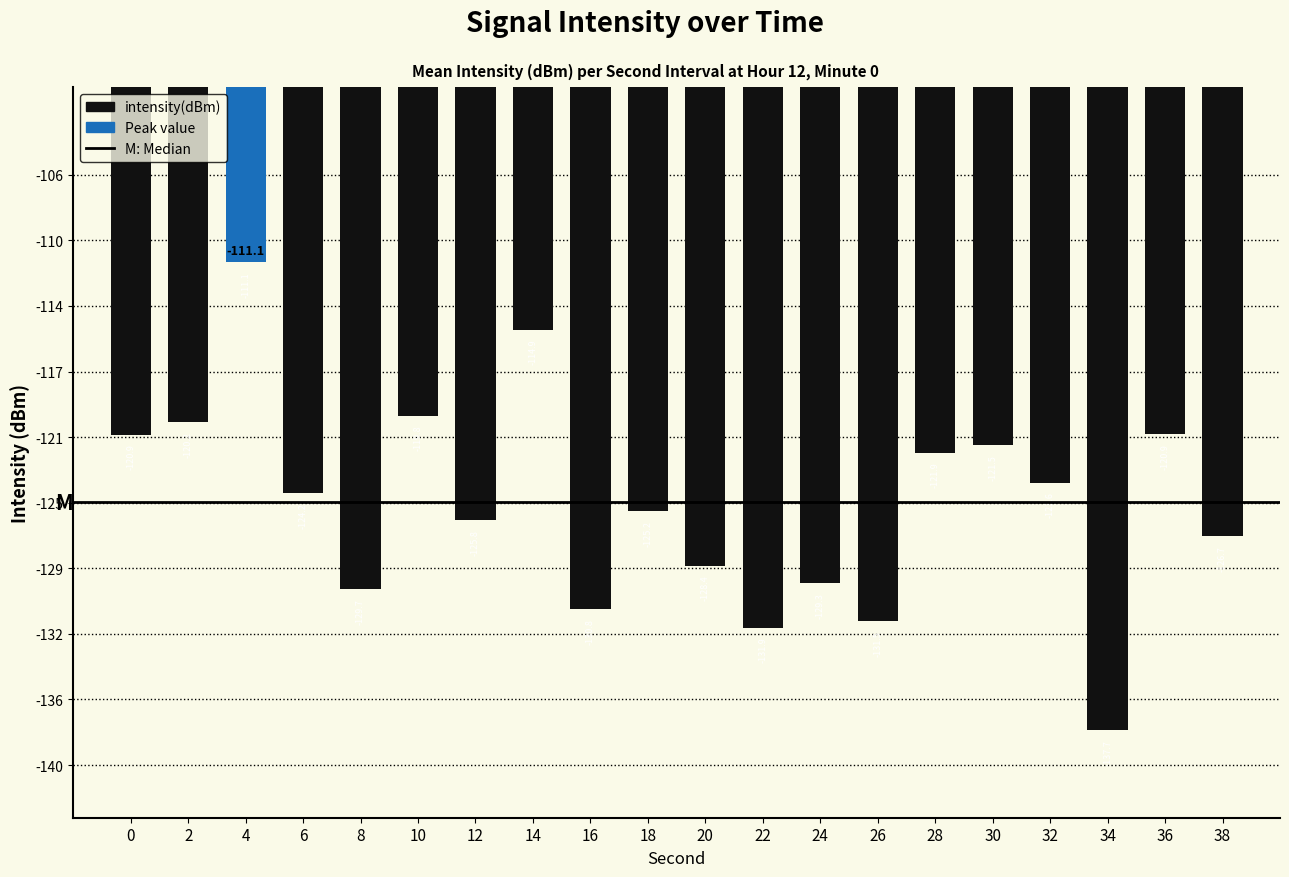

Are the bars grouped side by side (vs. stacked)?

No